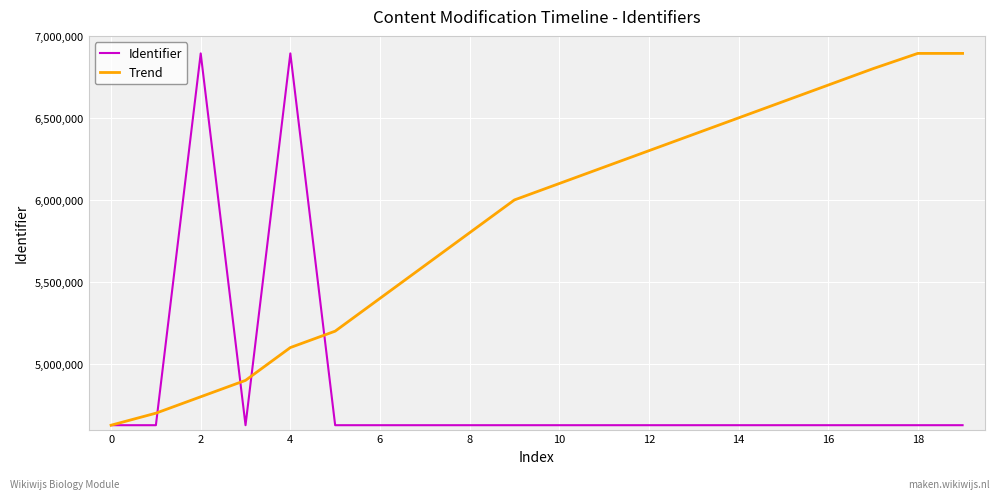

What is the highest value of the Identifier series?

6893224